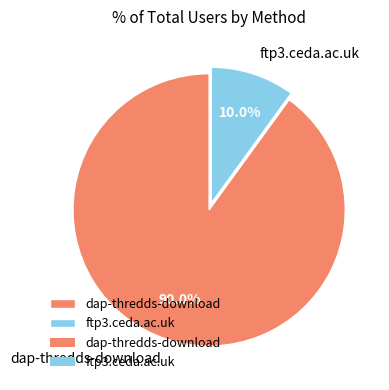

The ftp3.ceda.ac.uk slice represents 1% of the pie. True or false?

False